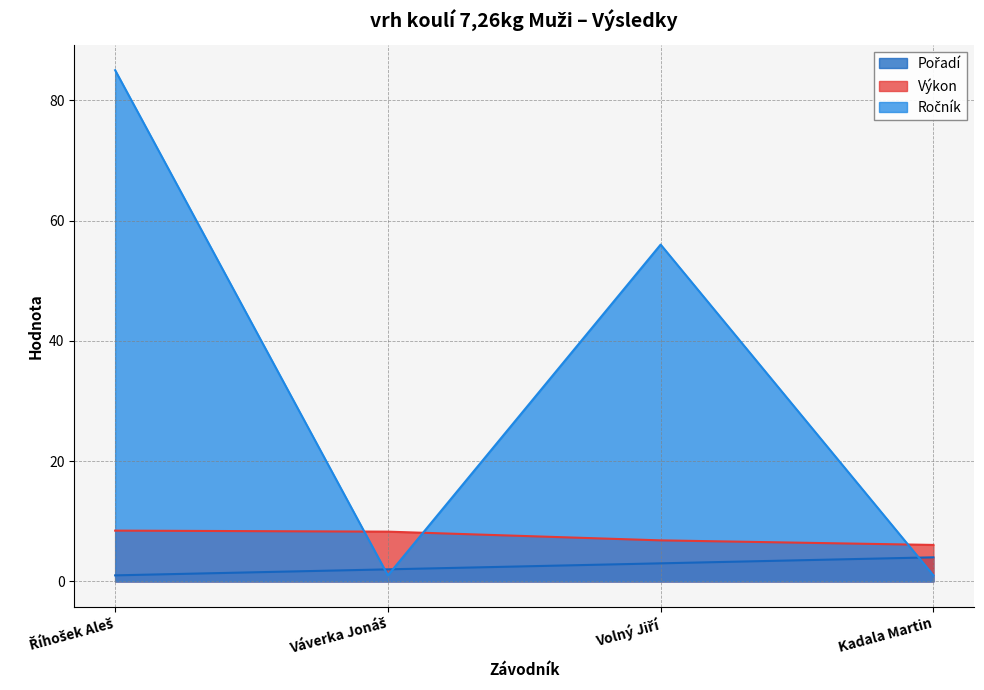

List the series in order of their peak value, lowest first.

Pořadí, Výkon, Ročník